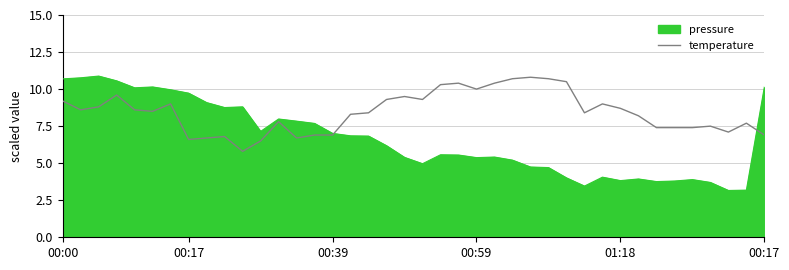

How many lines are shown in the chart?

1